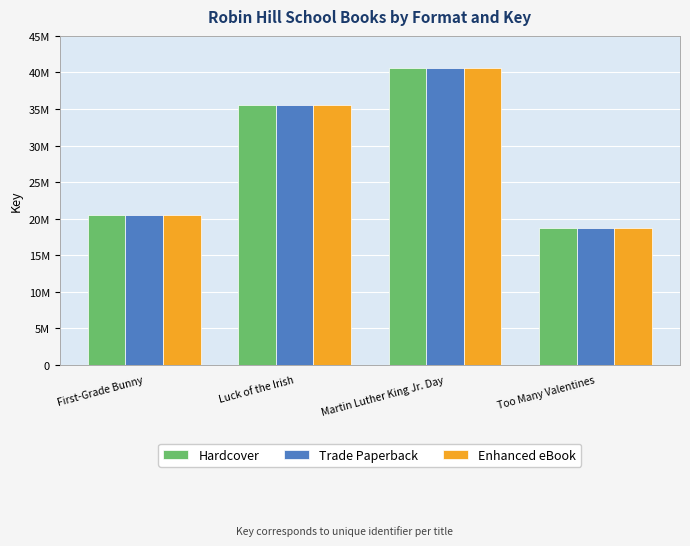

What are all the series names shown in the legend?

Hardcover, Trade Paperback, Enhanced eBook